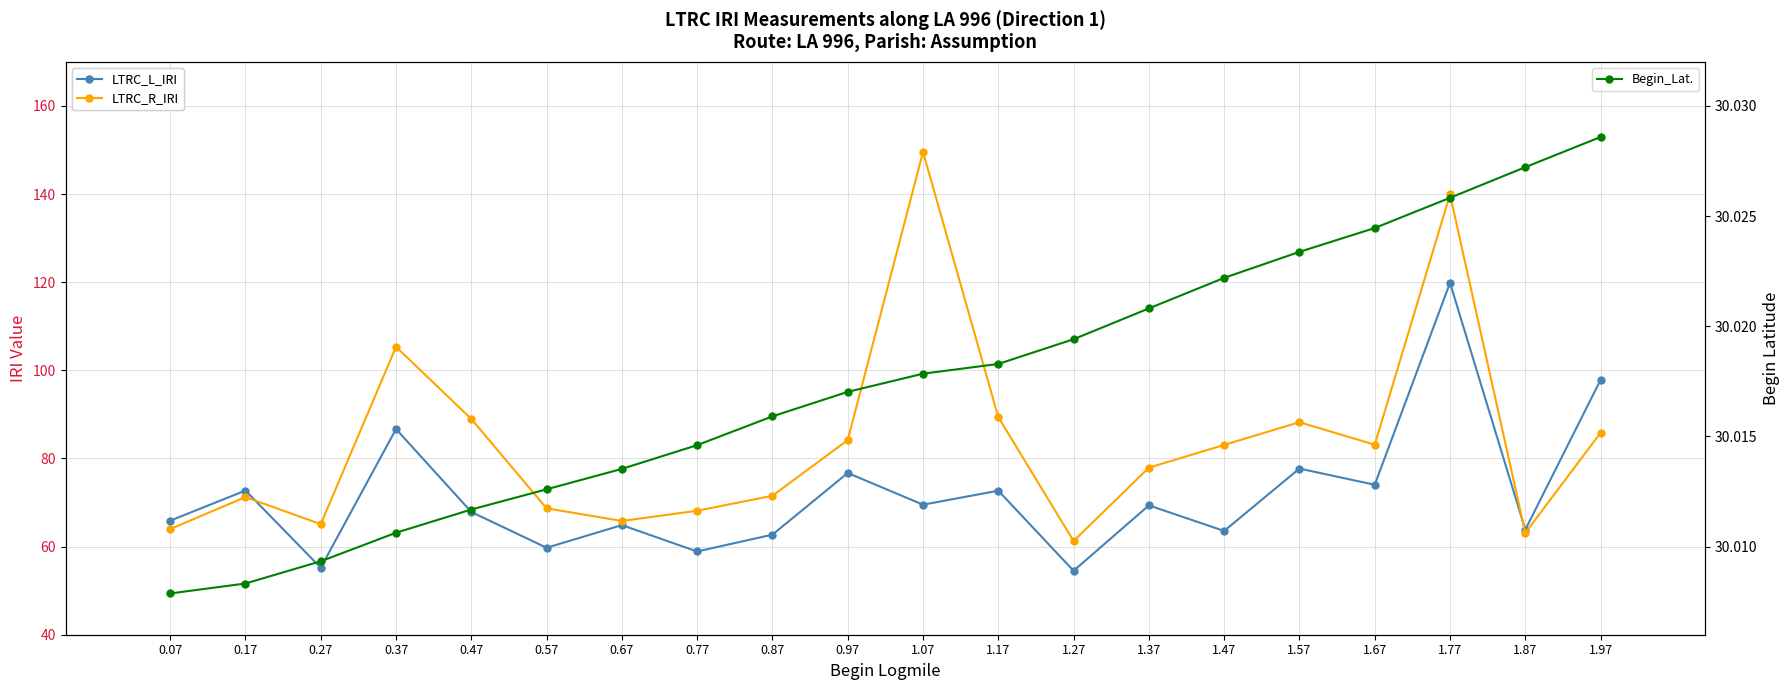

Which series has the widest spread of values?

LTRC_R_IRI